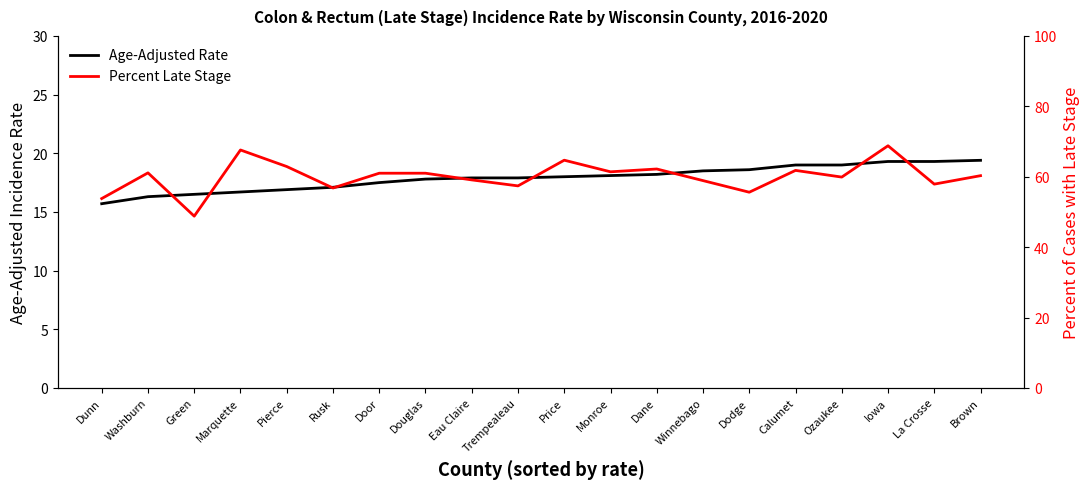

Rank the categories by Age-Adjusted Rate value from lowest to highest.

Dunn, Washburn, Green, Marquette, Pierce, Rusk, Door, Douglas, Eau Claire, Trempealeau, Price, Monroe, Dane, Winnebago, Dodge, Calumet, Ozaukee, Iowa, La Crosse, Brown